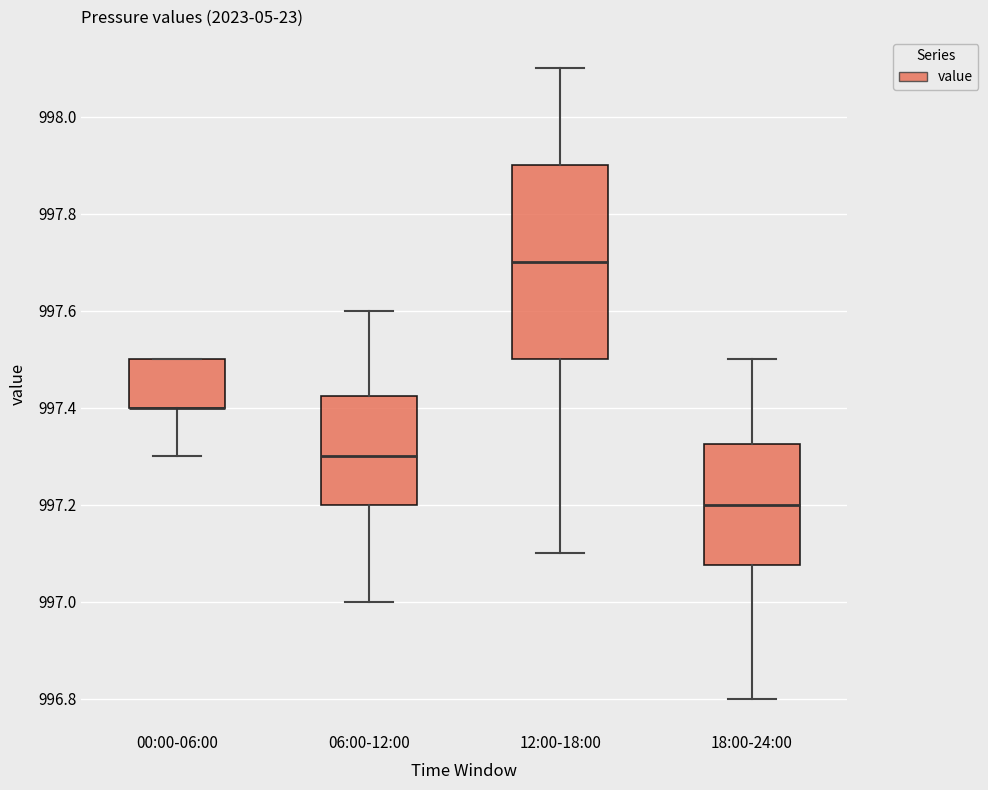

Reading left to right, transcribe this box plot: for each box, give where its median line is, the range the box spans, and where its two whiskers end, as read against the y-axis. The values are not printed on the chart, so give them approximately, as read against the axis.

00:00-06:00: median 997.40 (drawn on the box's lower edge), box 997.40 to 997.50, whiskers 997.30 to 997.50
06:00-12:00: median 997.30, box 997.20 to 997.42, whiskers 997.00 to 997.60
12:00-18:00: median 997.70, box 997.50 to 997.90, whiskers 997.10 to 998.10
18:00-24:00: median 997.20, box 997.08 to 997.32, whiskers 996.80 to 997.50